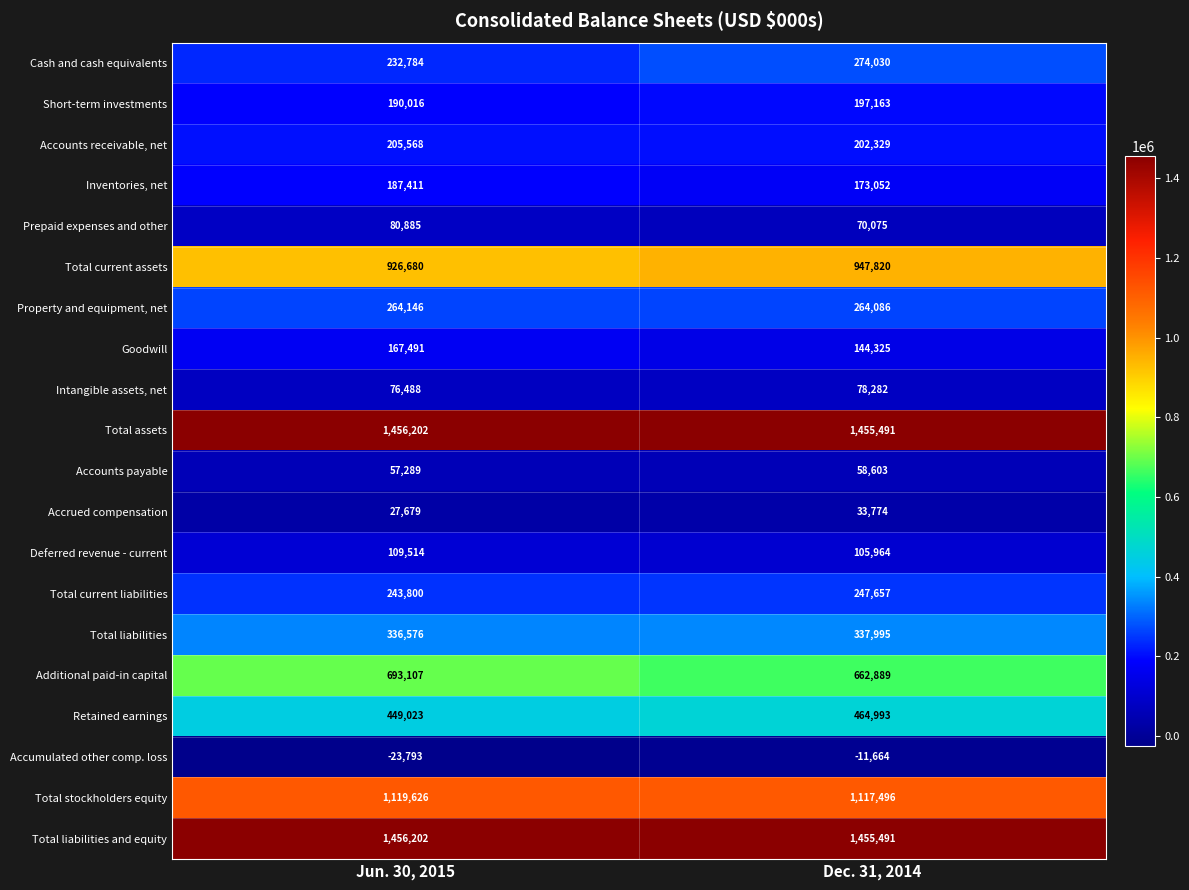

The Goodwill series shows 194709 at Dec. 31, 2014. True or false?

False